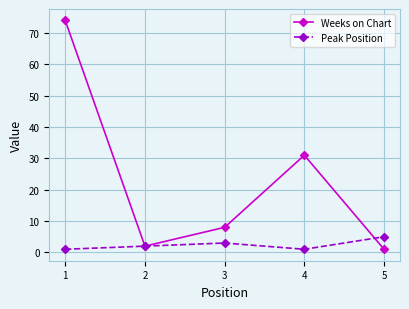

How many lines are shown in the chart?

2